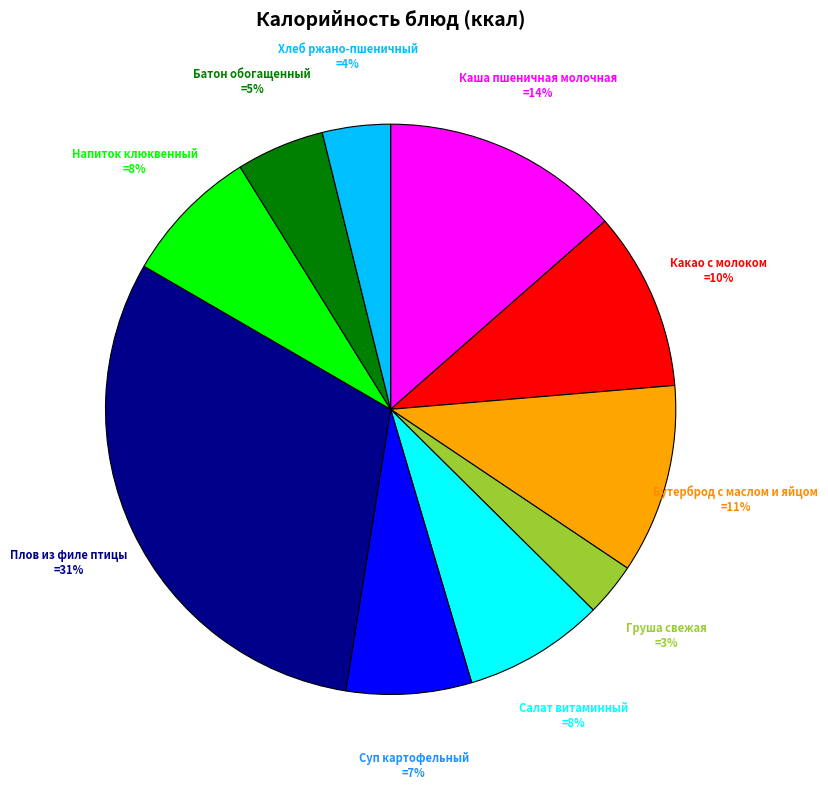

To the nearest percent, what is the average slice percentage?

10%